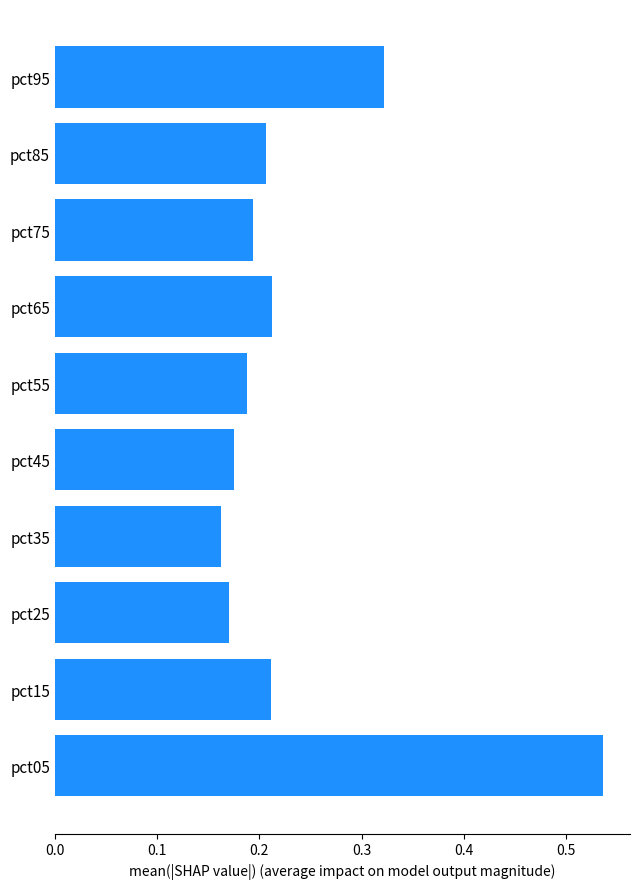

What is the difference between the maximum and minimum values?

0.4